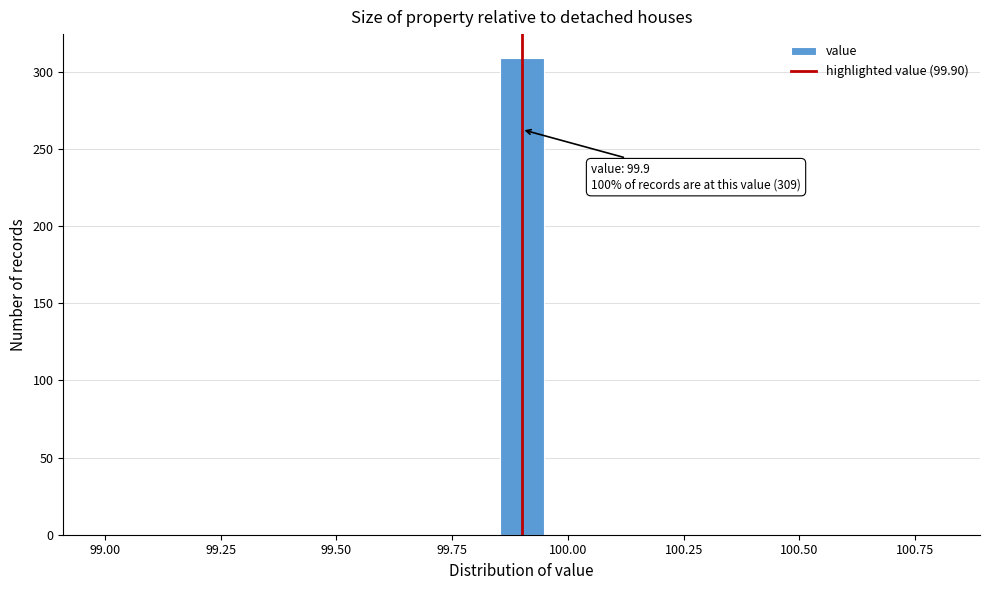

Around what value on the x-axis is the tallest bar? Give the approximate position of its centre, as read against the axis.

99.90